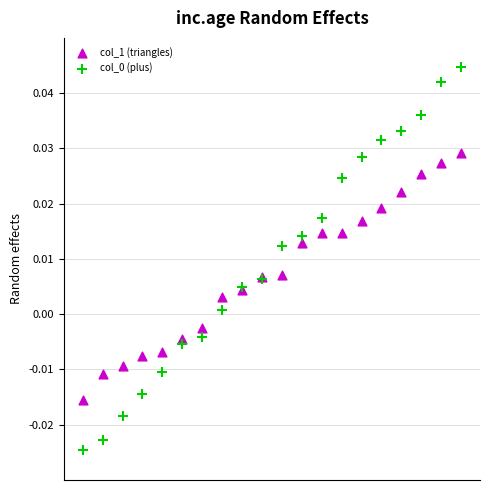

What is the X range (max minus min) for the scatter plot?

19.0